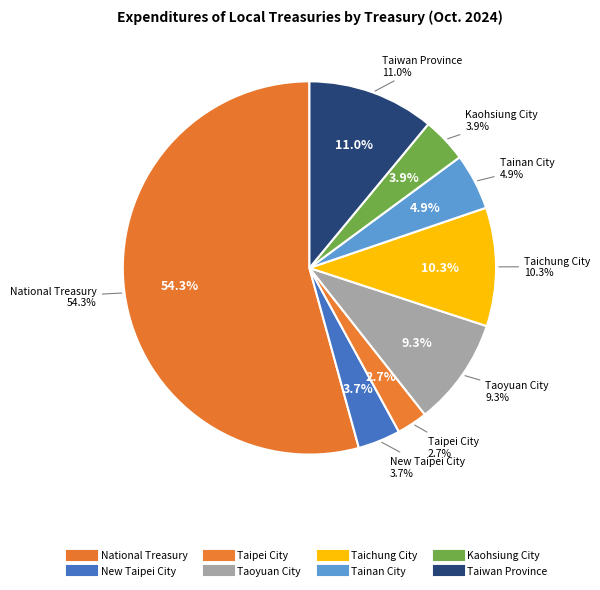

To the nearest percent, what is the combined percentage of Kaohsiung City and Tainan City?

9%